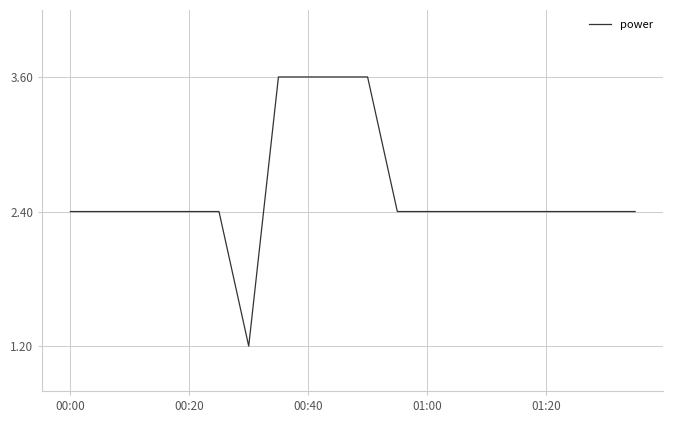

What is the maximum value shown in the chart?

3.6